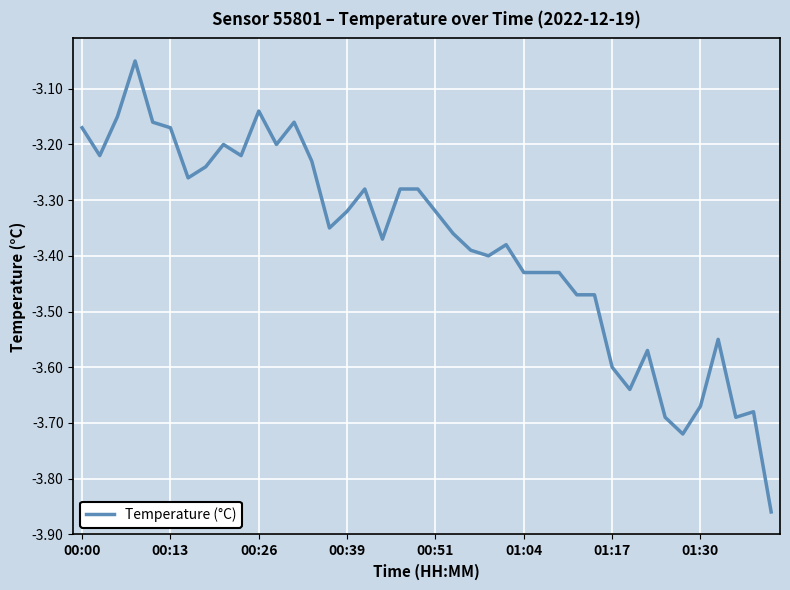

What is the difference between the maximum and minimum values?

0.8